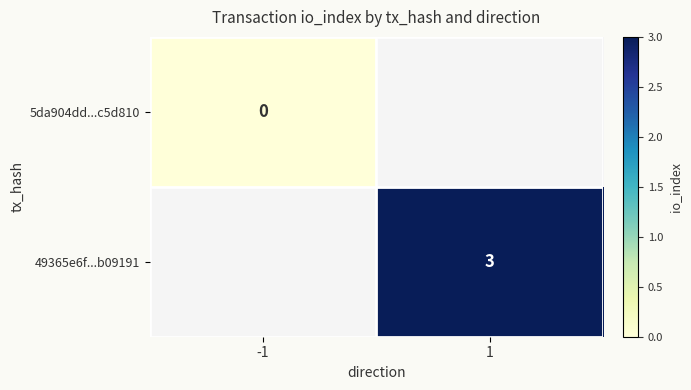

True or false: 49365e6f...b09191 has a value of 2 at 1.

False